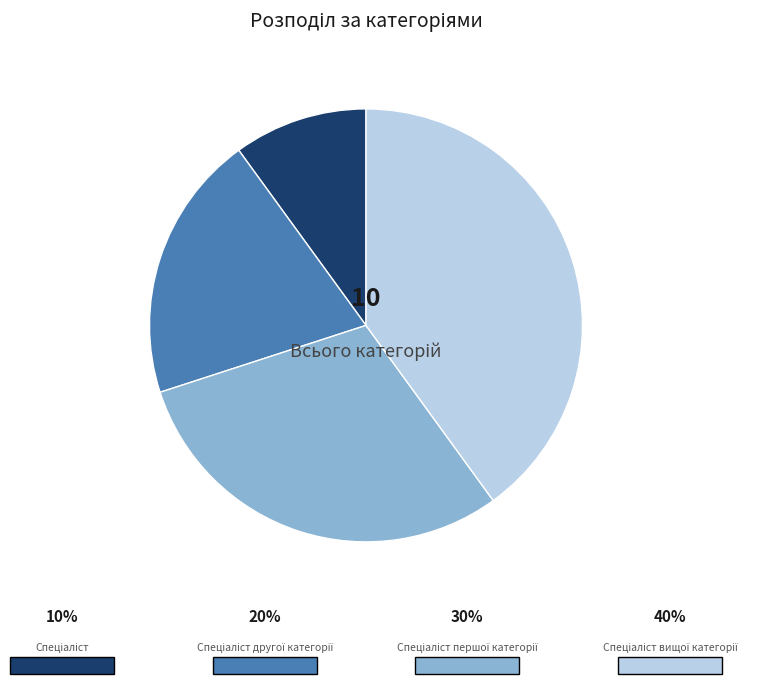

Is there any slice that represents more than half of the pie?

No